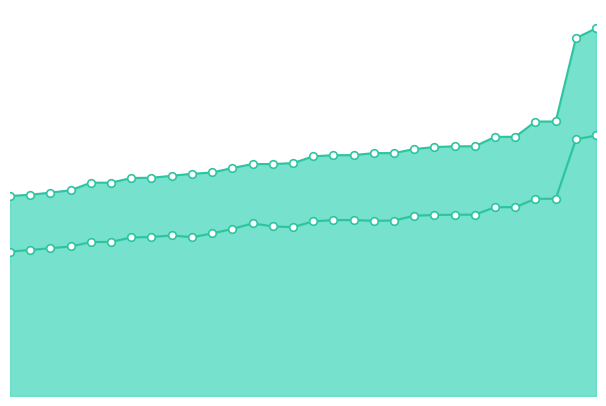

Which series reaches the maximum Y coordinate?

Finišs laiks